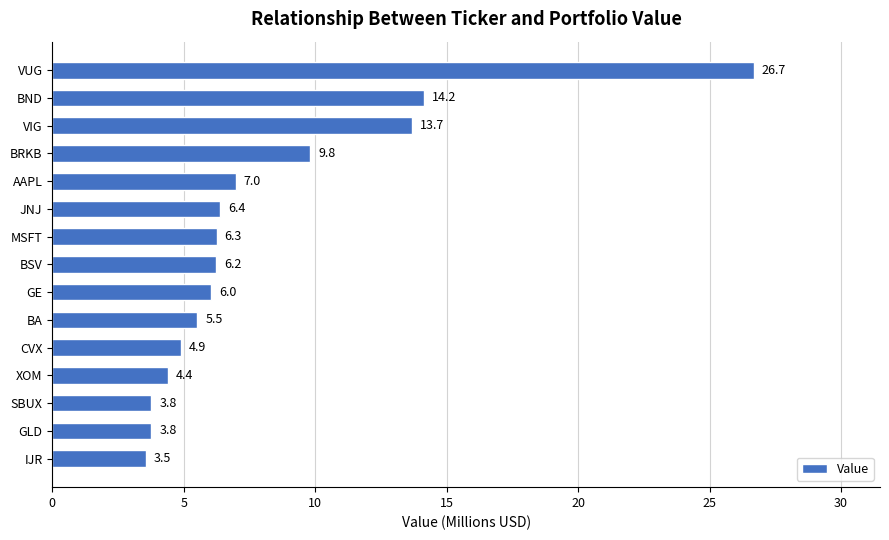

How many data points are less than 6?

6